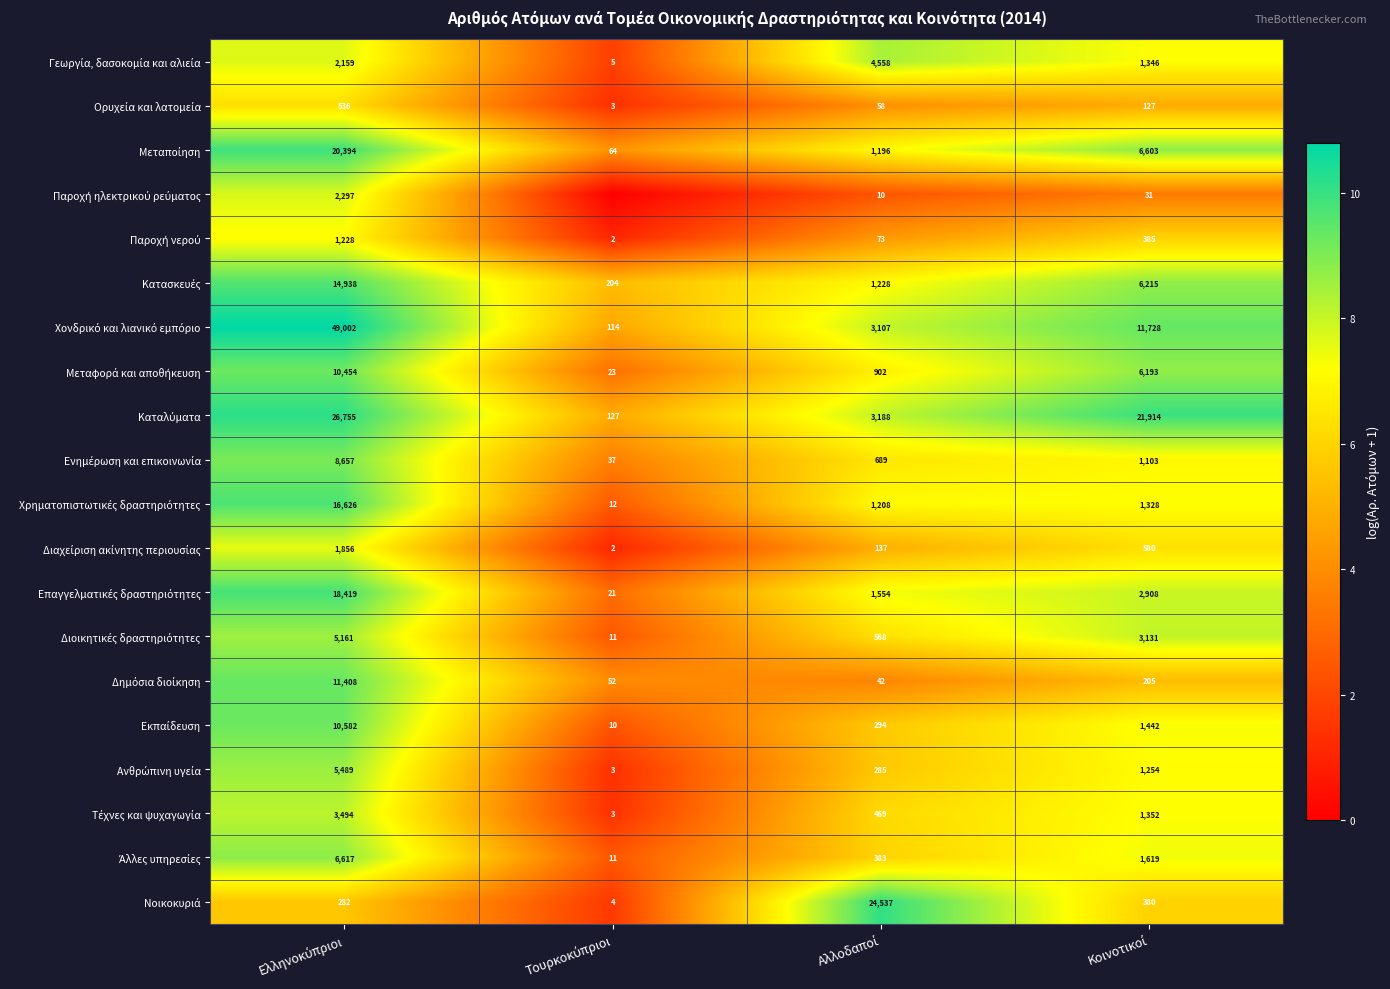

The Διοικητικές δραστηριότητες series shows 1.7 at Αλλοδαποί. True or false?

False